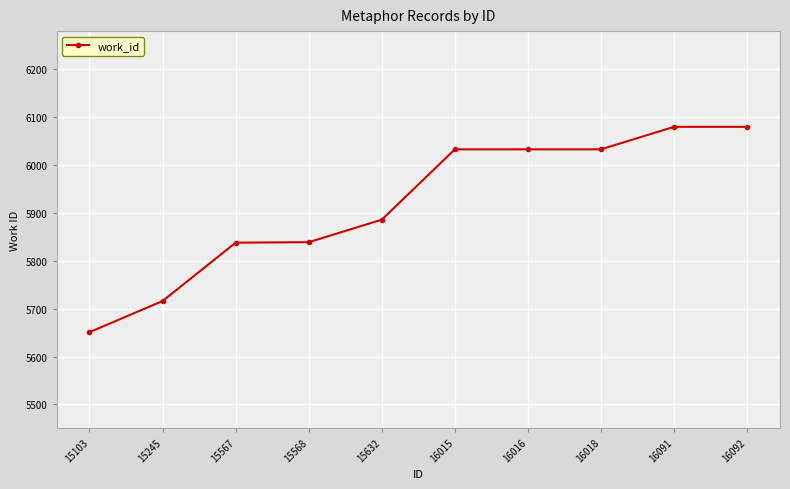

What is the smallest value displayed?

5651